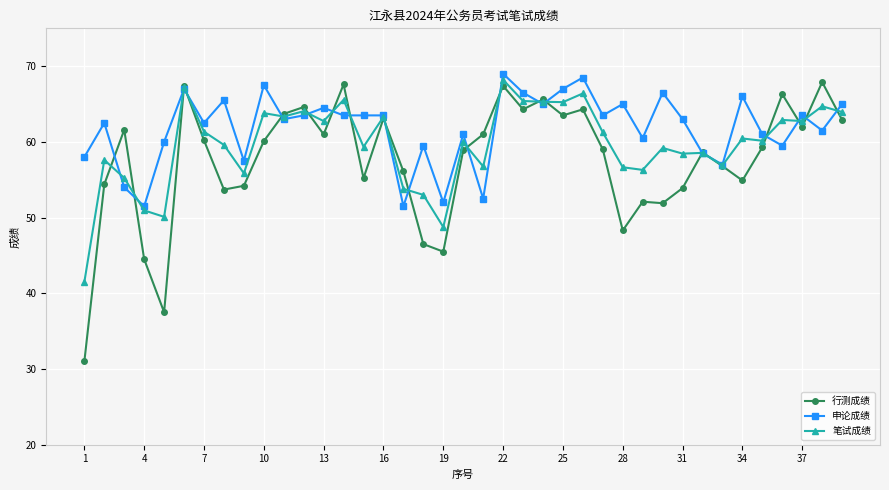

What is the maximum value for 申论成绩?

69.0